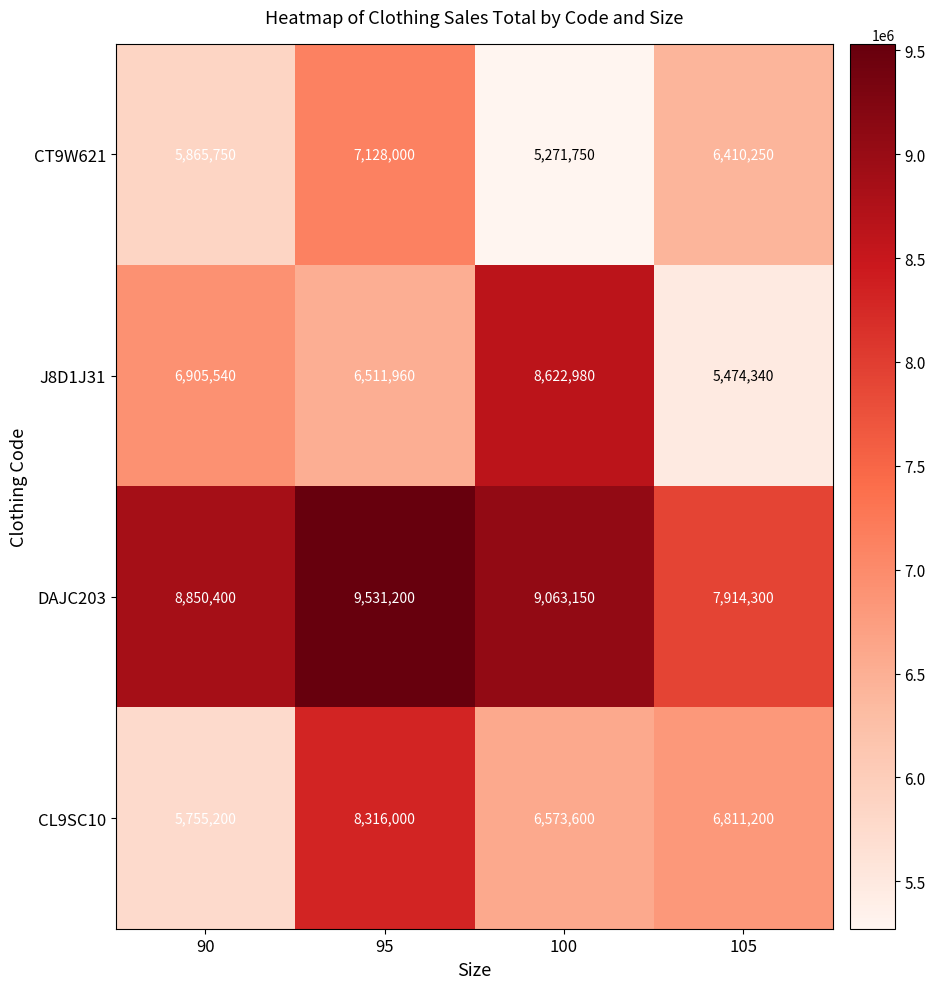

List the series in order of their peak value, highest first.

DAJC203, J8D1J31, CL9SC10, CT9W621